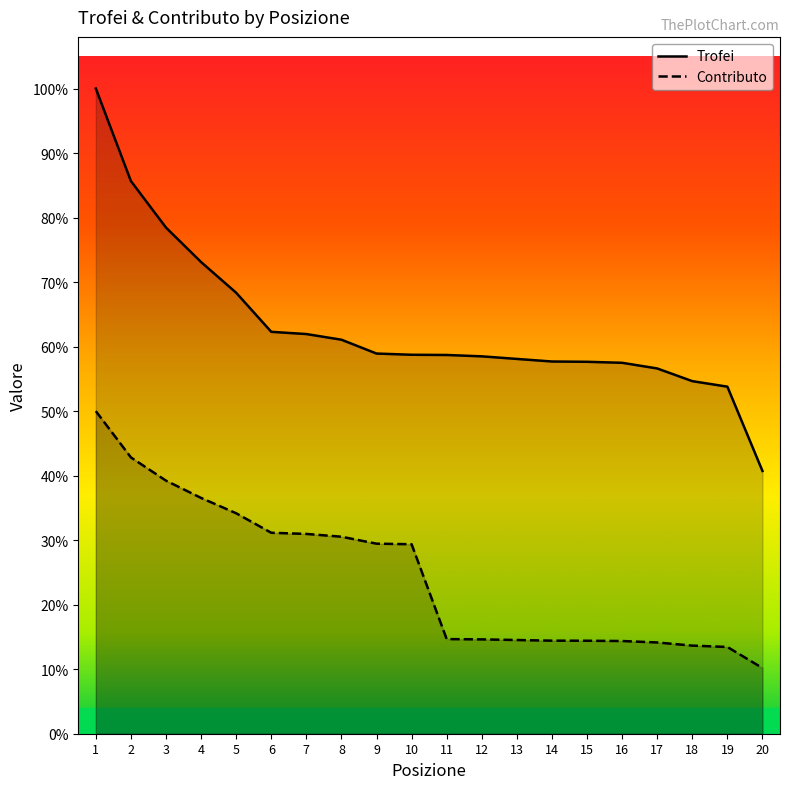

True or false: Trofei and Contributo intersect in this chart.

False